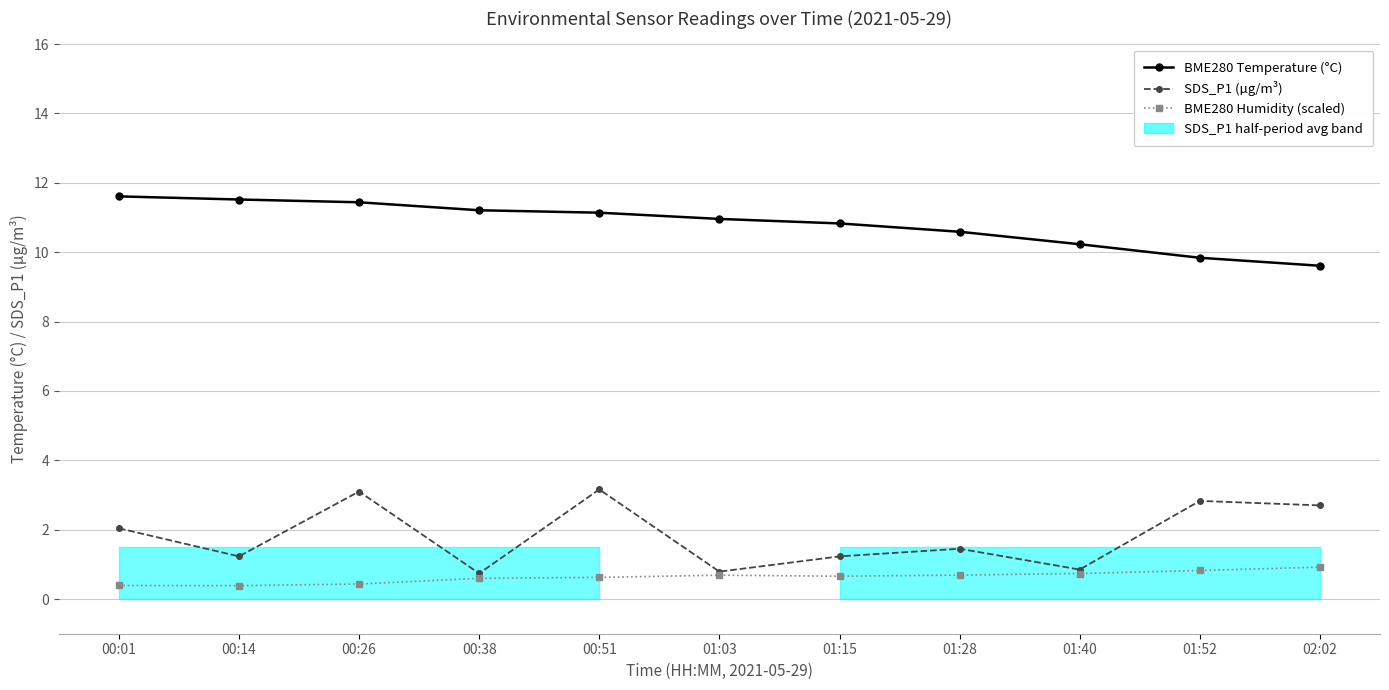

Which series has the largest total across all categories?

BME280 Temperature (°C)